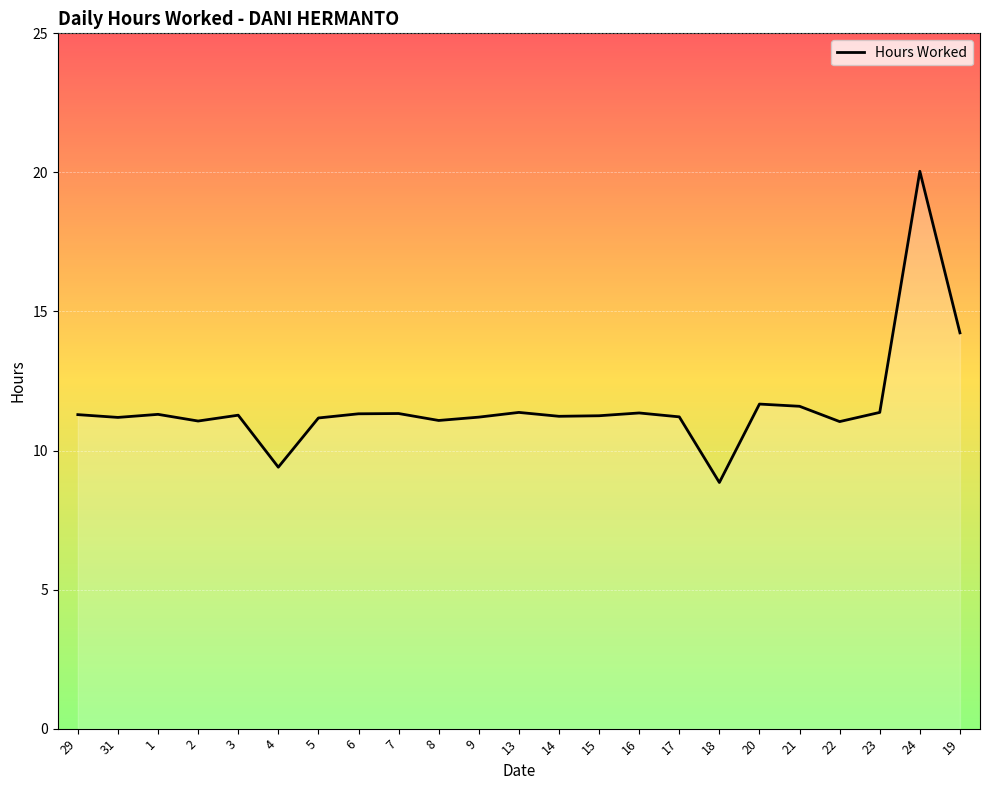

The value at 15 is 16.0. True or false?

False